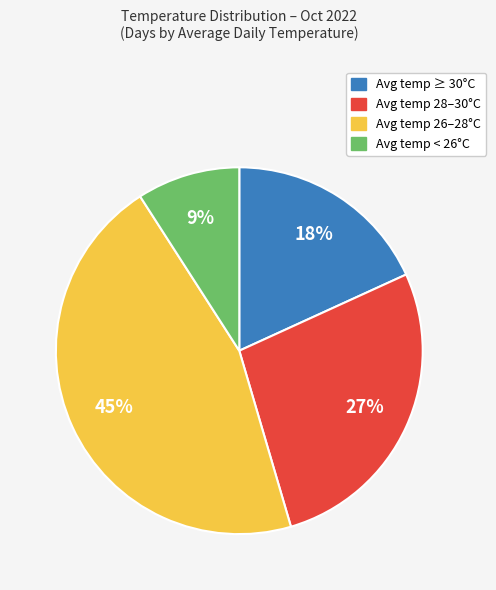

Do Avg temp < 26°C and Avg temp 26–28°C together represent more than half of the pie?

Yes